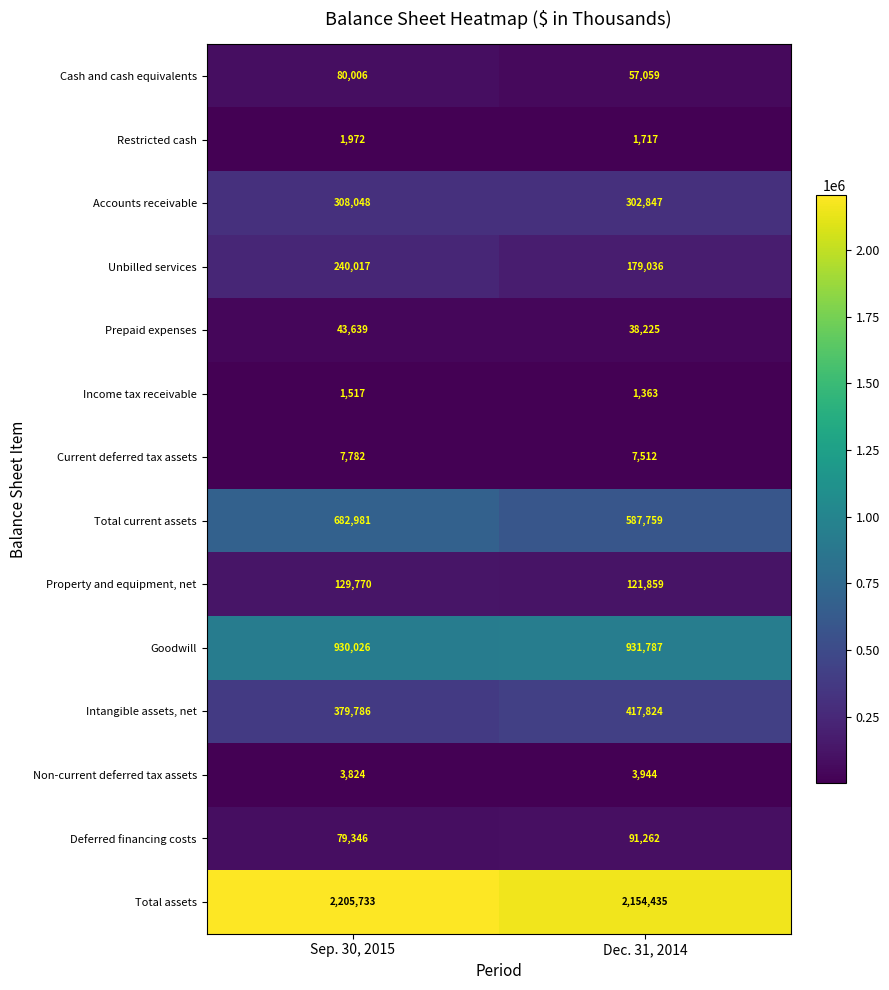

Which series changed the most between Sep. 30, 2015 and Dec. 31, 2014?

Total current assets